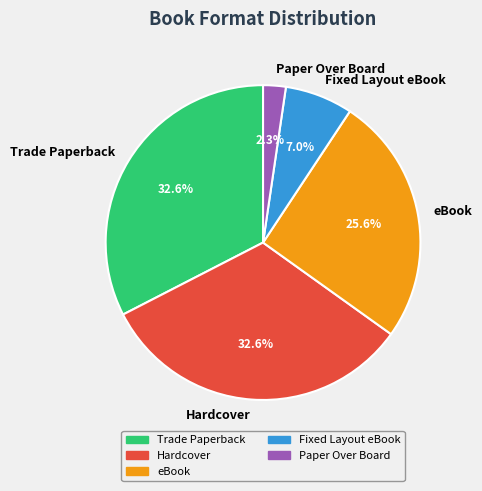

To the nearest percent, what is the combined percentage of eBook and Paper Over Board?

28%